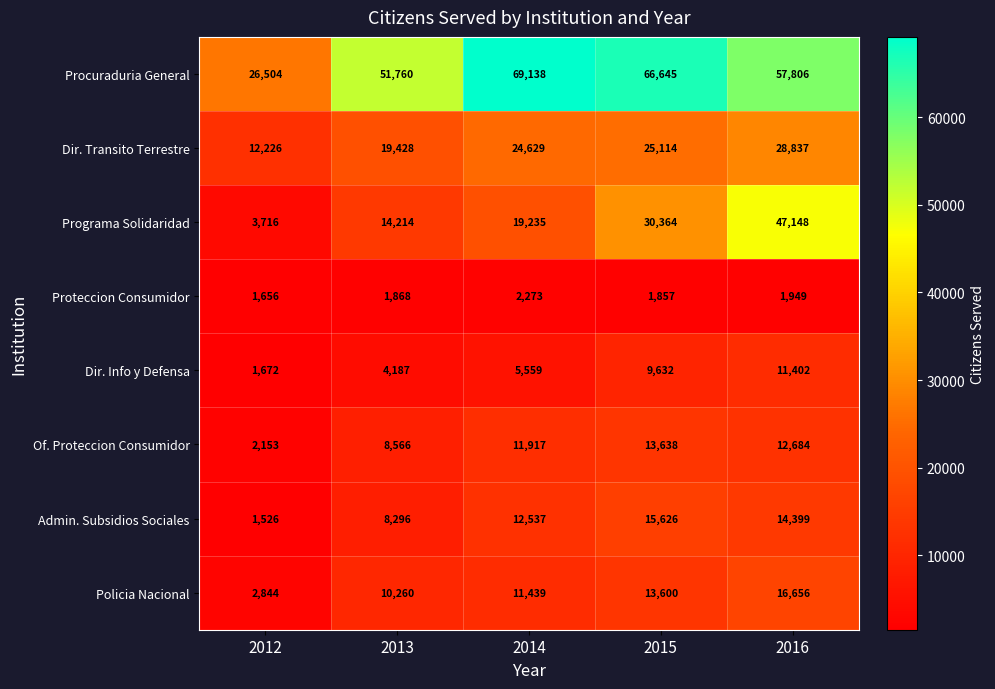

How many categories are shown in the chart?

5